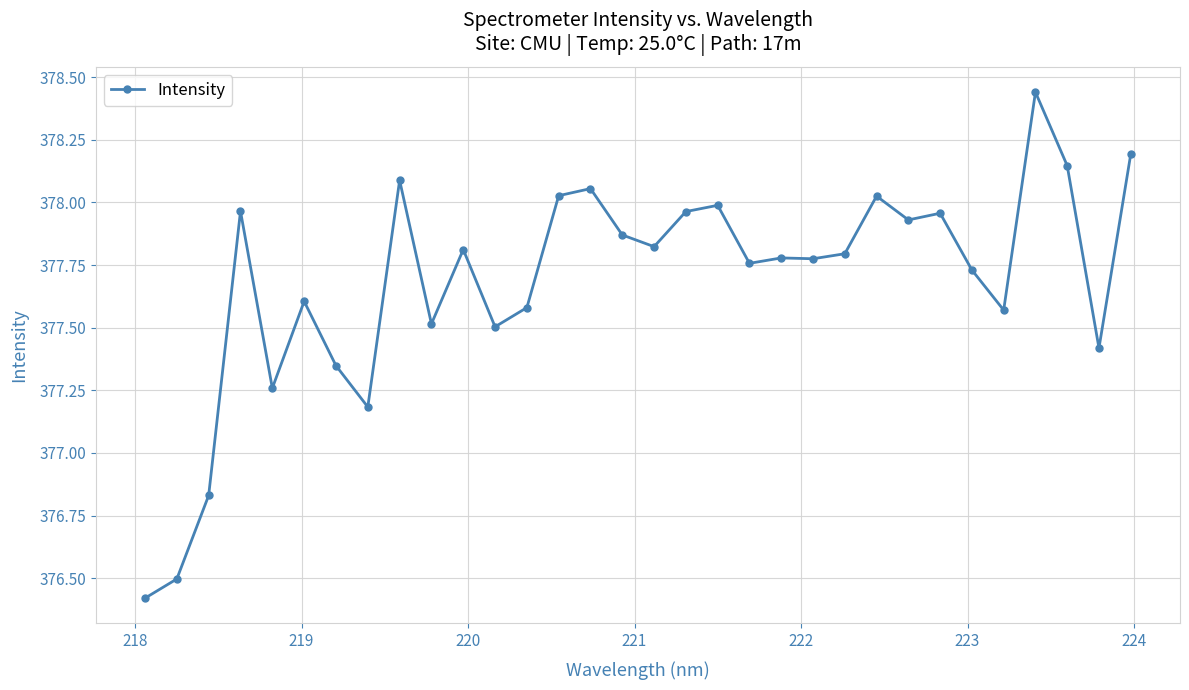

What is the sum of all values?

12085.8